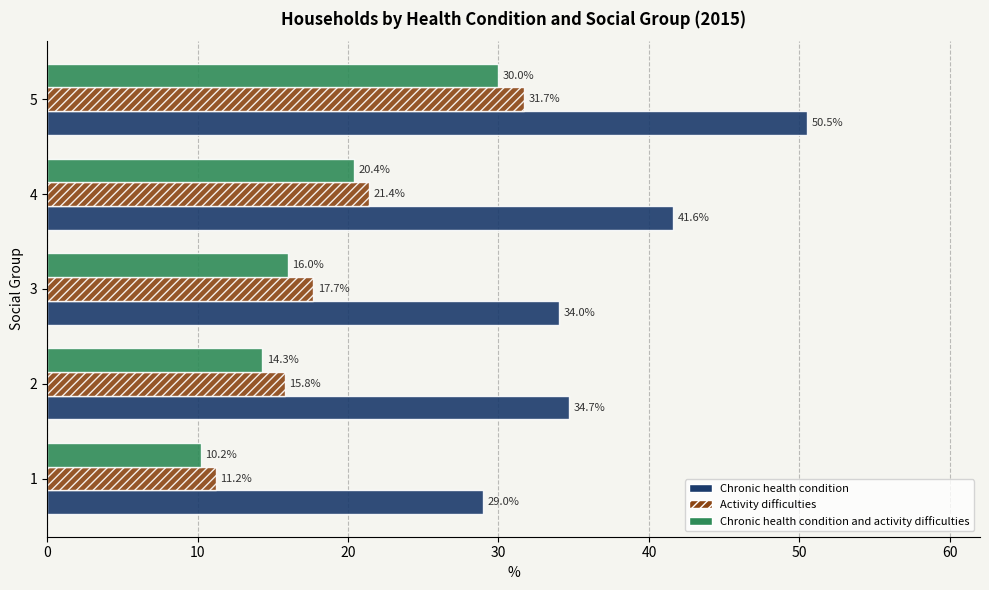

Is the value of Activity difficulties at 3 greater than the value of Chronic health condition and activity difficulties at 3?

Yes